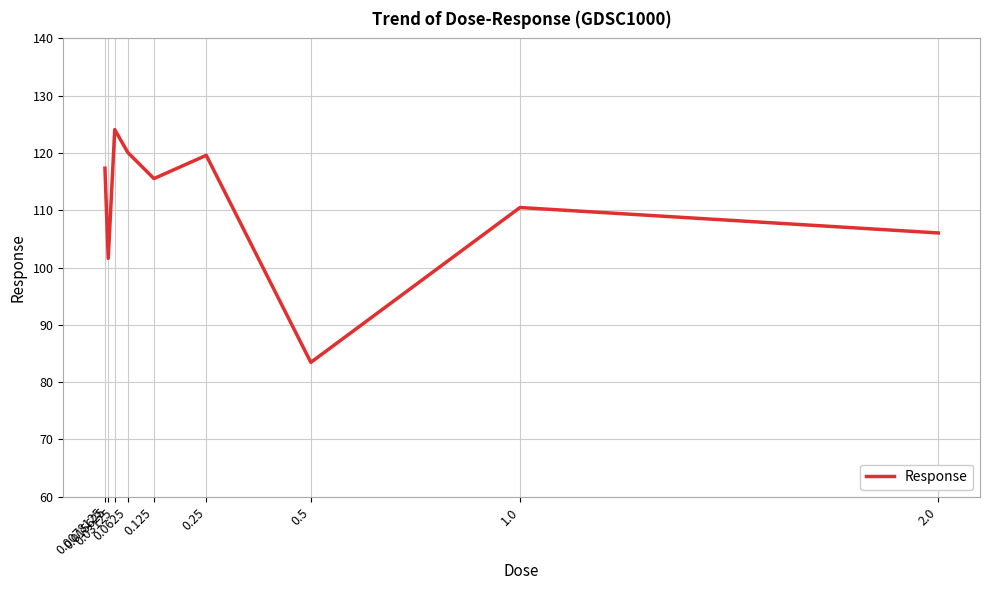

What is the difference between the maximum and minimum values?

40.6